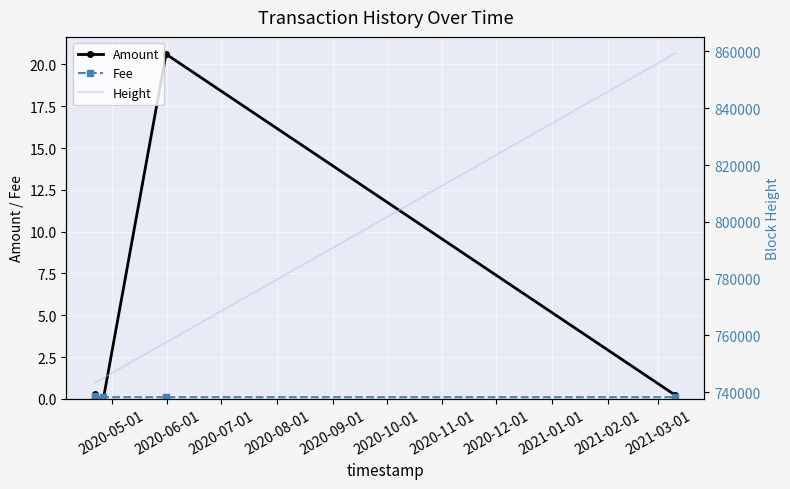

How many distinct data groups are displayed?

3